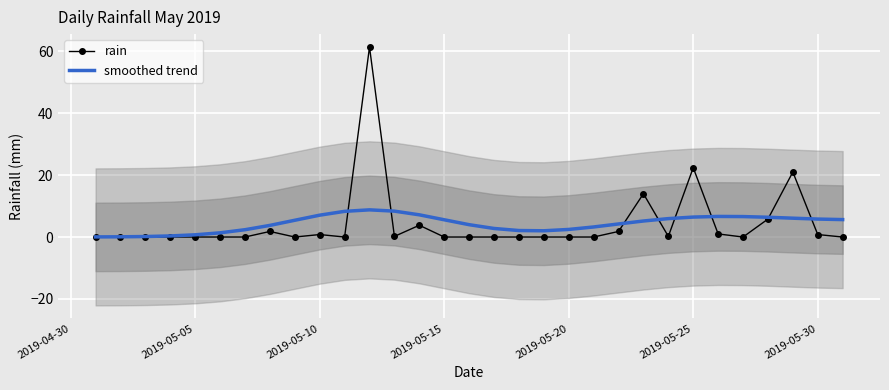

What is the highest value of the smoothed trend series?

8.8